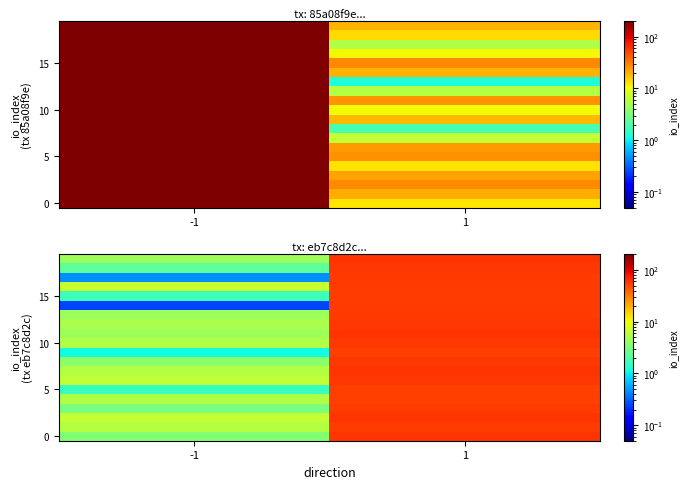

What is the total value across all series at 1?

1134.8